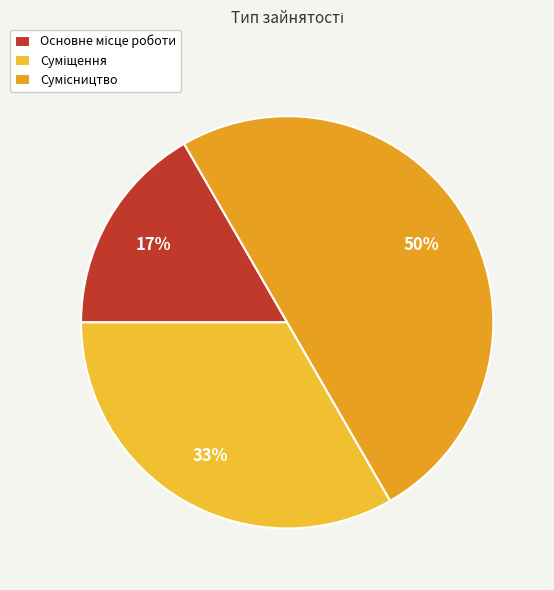

How many slices are in this pie chart?

3